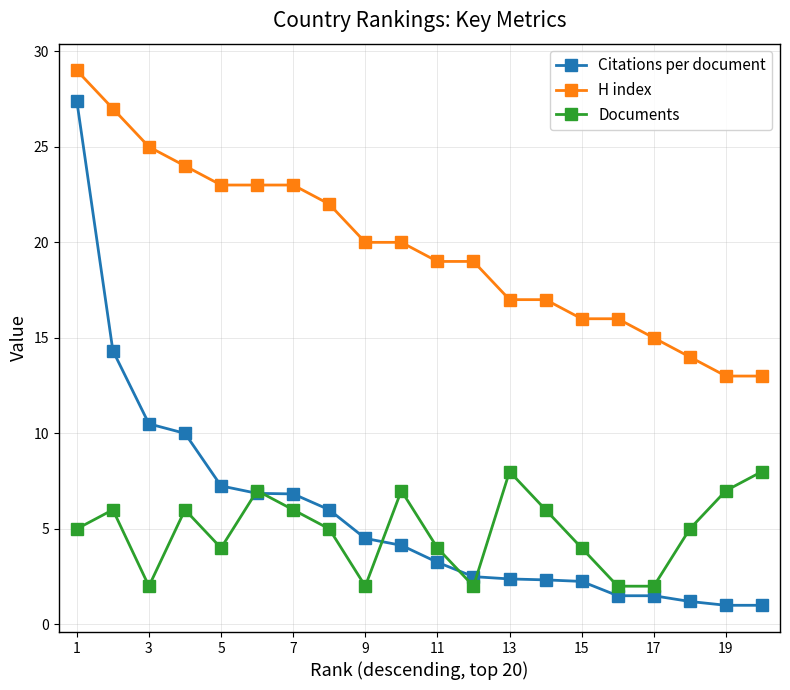

What is the maximum value shown in the chart?

29.0